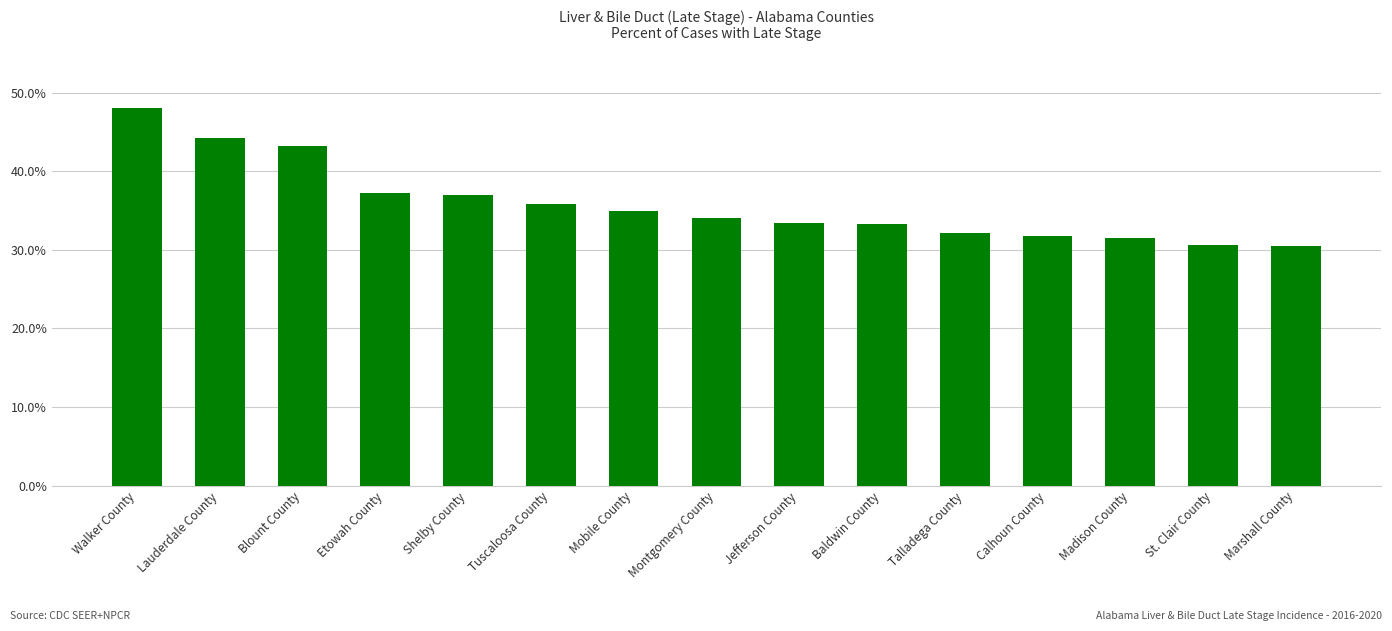

What is the smallest value displayed?

30.5